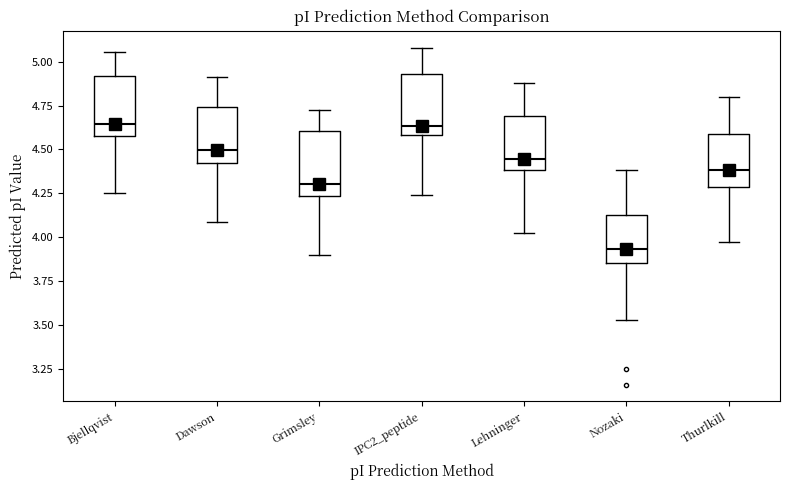

Which box's median line is the lowest?

Nozaki